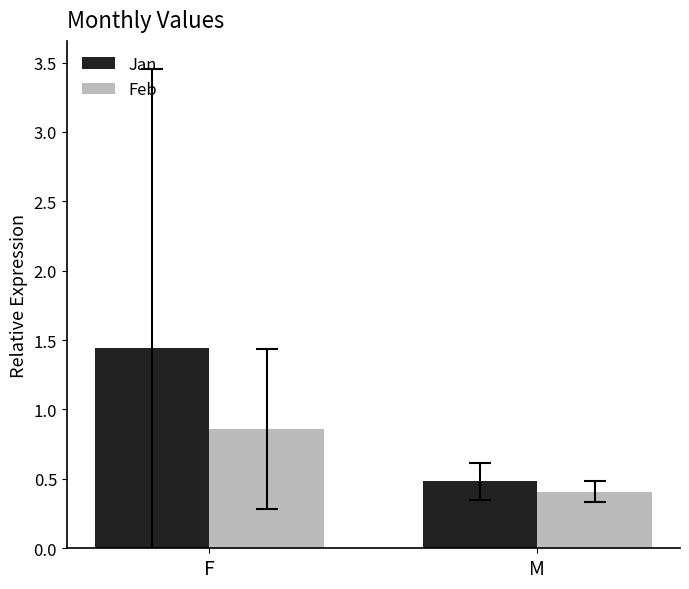

What is the label of the 2nd bar from the left?

M